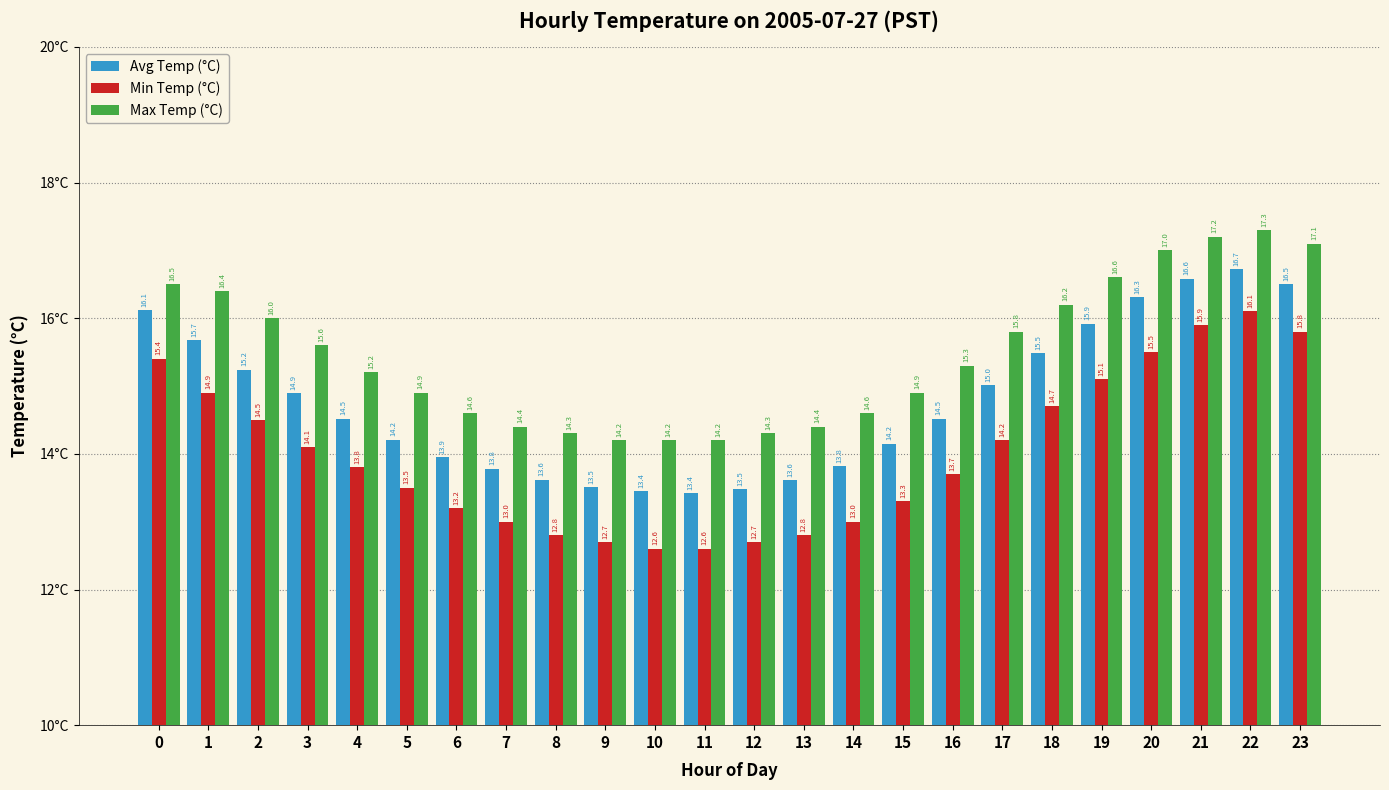

How many data points does each series have?

24